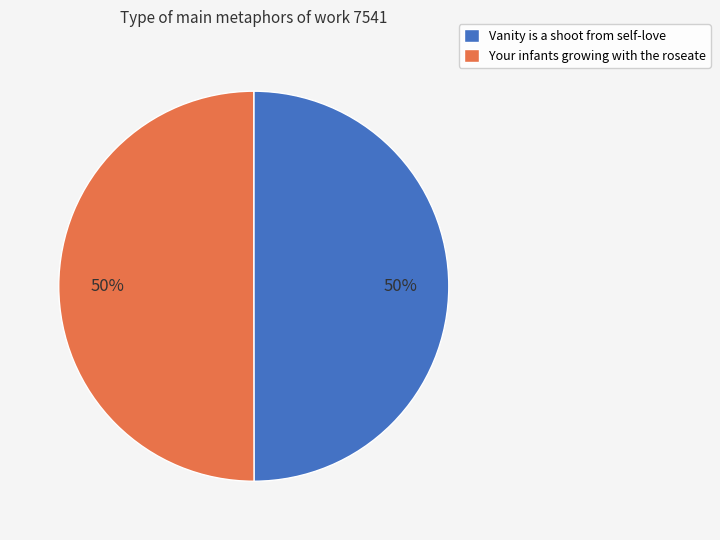

What is the ratio of the value at Vanity is a shoot from self-love to the value at Your infants growing with the roseate?

1.0